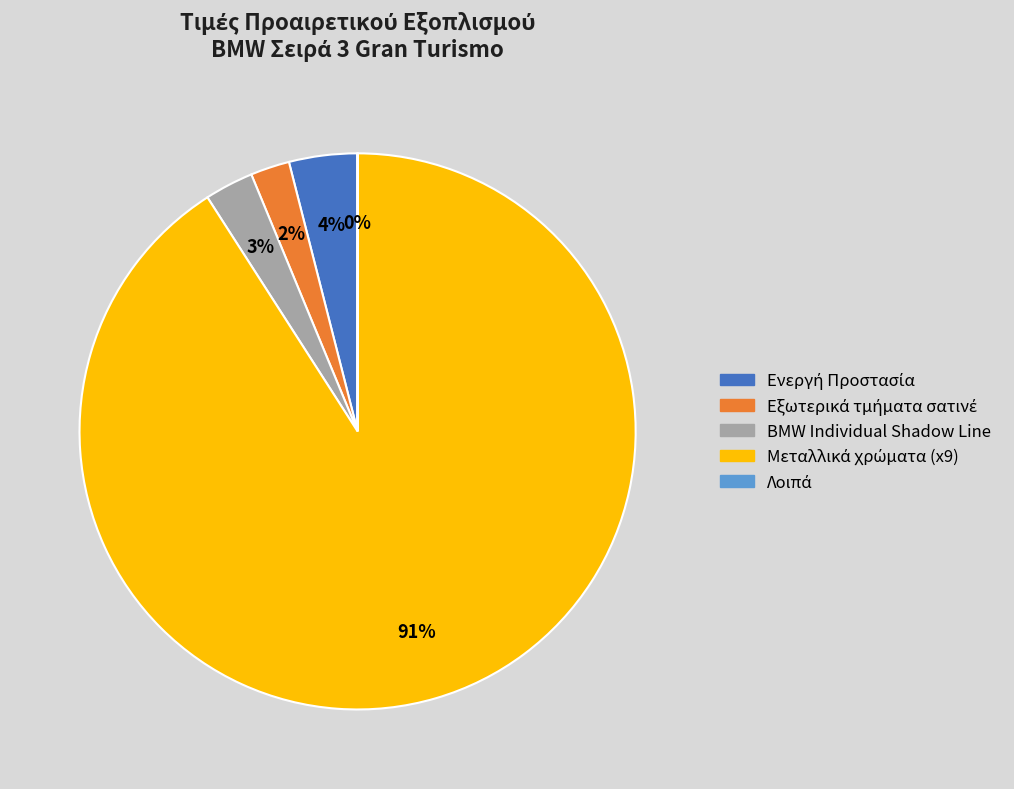

Is it true that Arctic Grey Brilliant Effect is 1% of the pie?

False